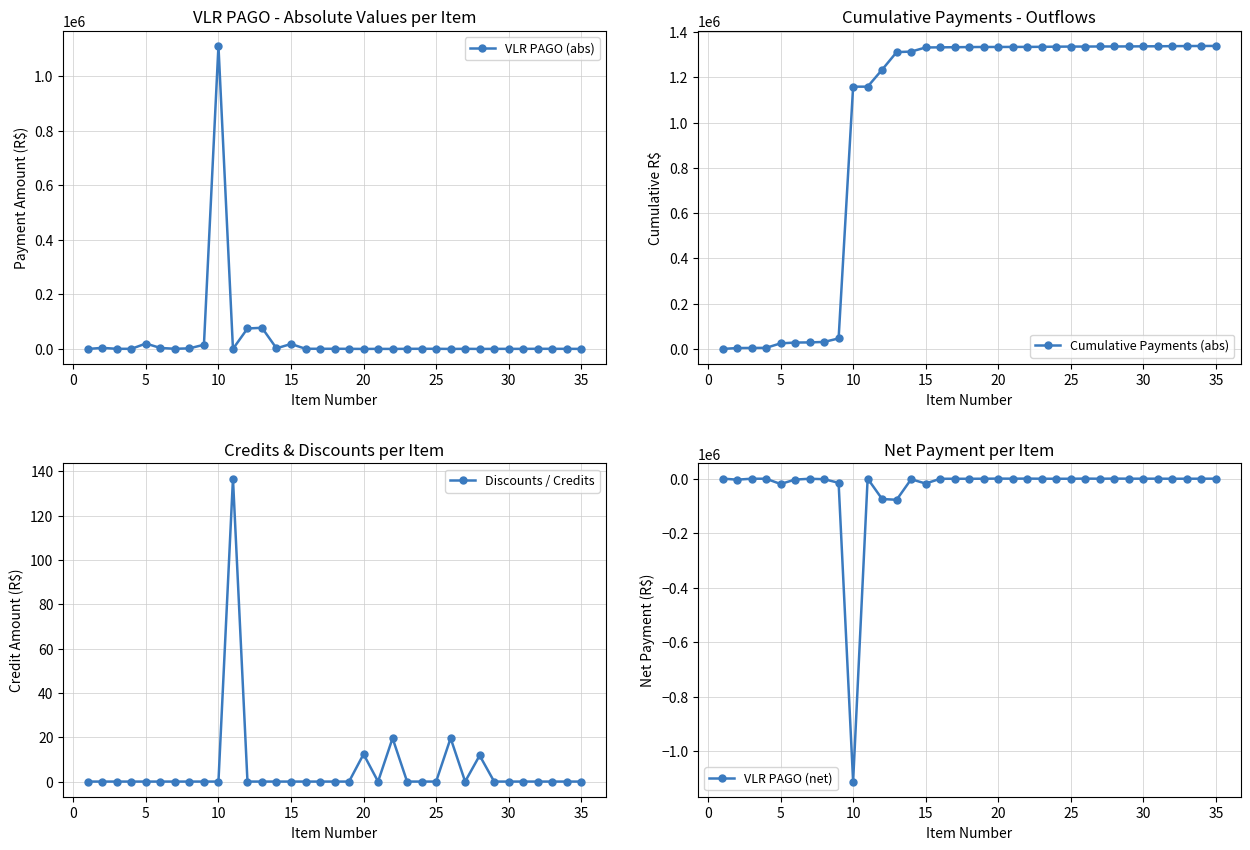

True or false: VLR PAGO (abs) has more than 2 interior local peaks.

True